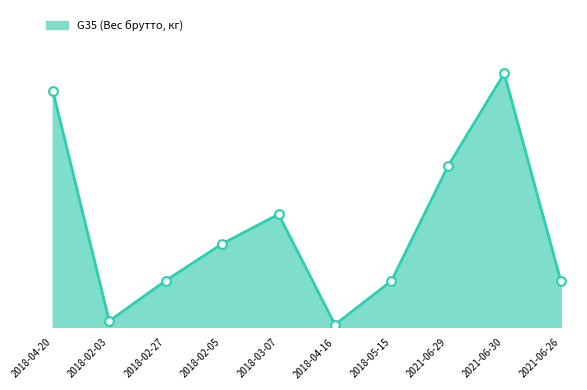

Approximately how many times larger is the value at 2018-04-20 compared to 2018-02-05?

2.8